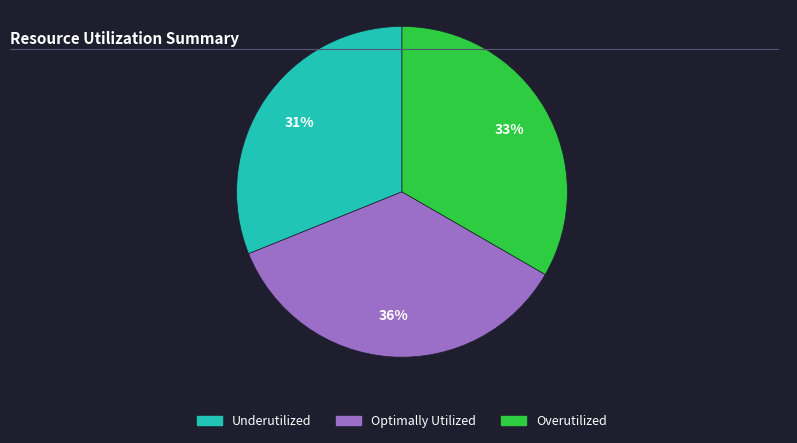

To the nearest percent, what is the average slice percentage?

33%